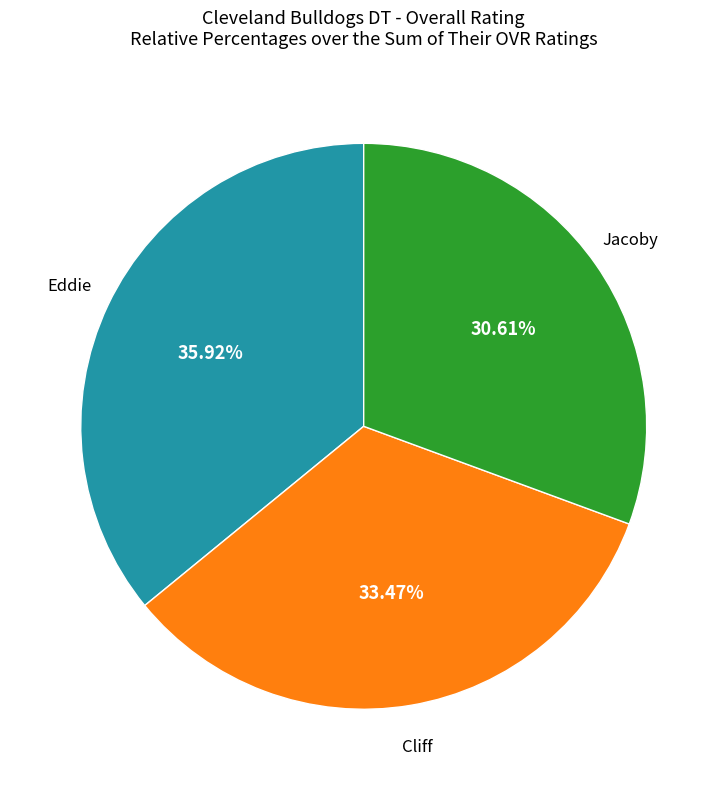

Does any single category account for the majority?

No